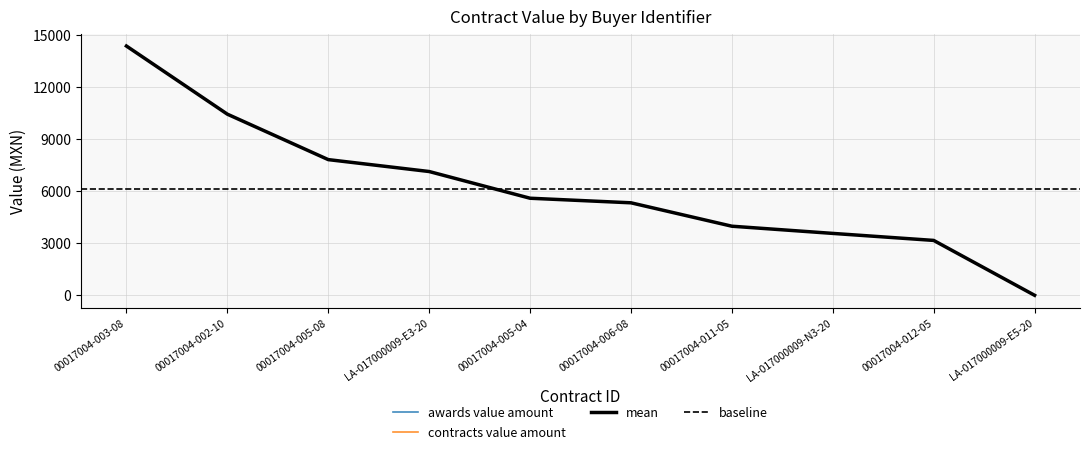

How many lines are shown in the chart?

2